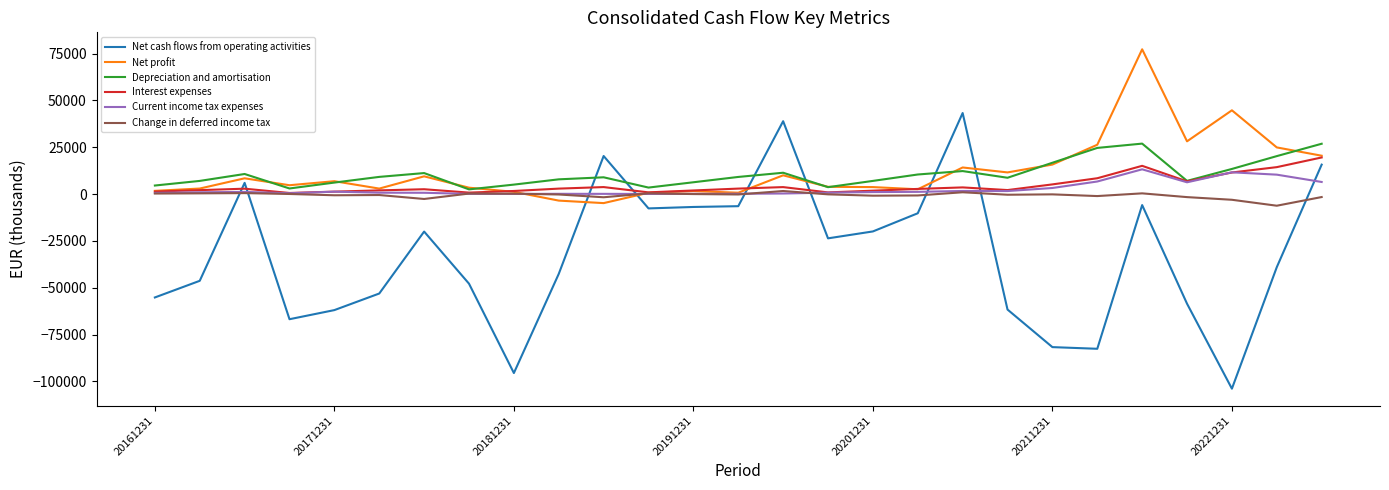

After their last crossing, which series has the higher values: Depreciation and amortisation or Net cash flows from operating activities?

Depreciation and amortisation